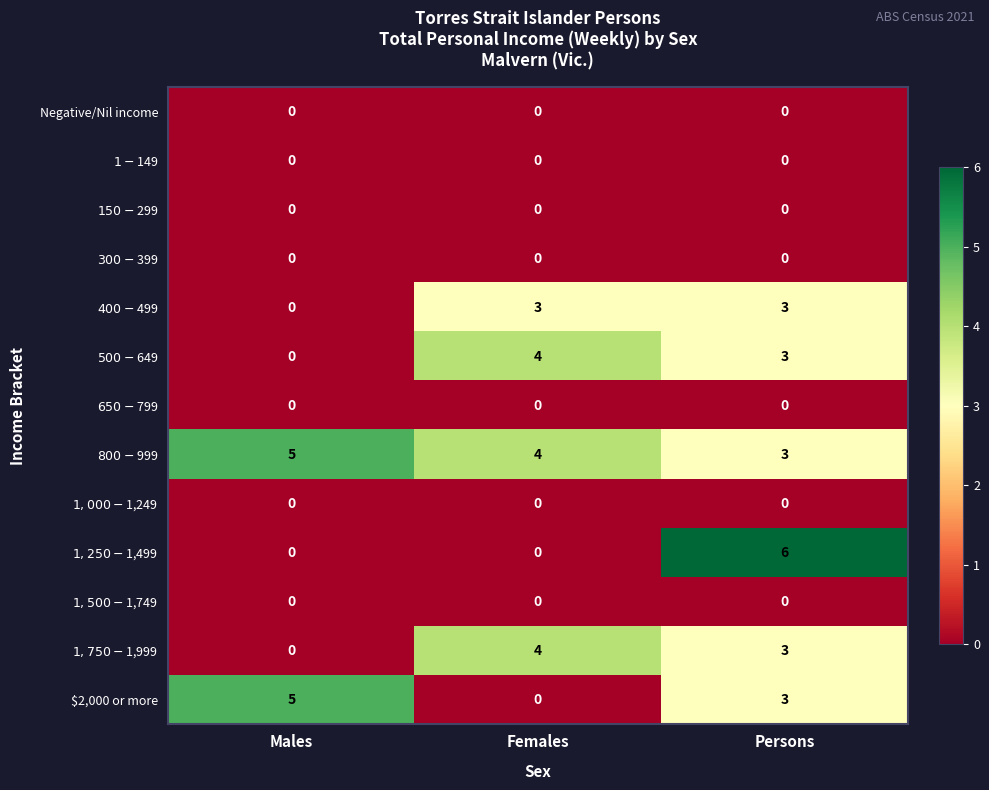

At which category is the sum across all series the highest?

Persons